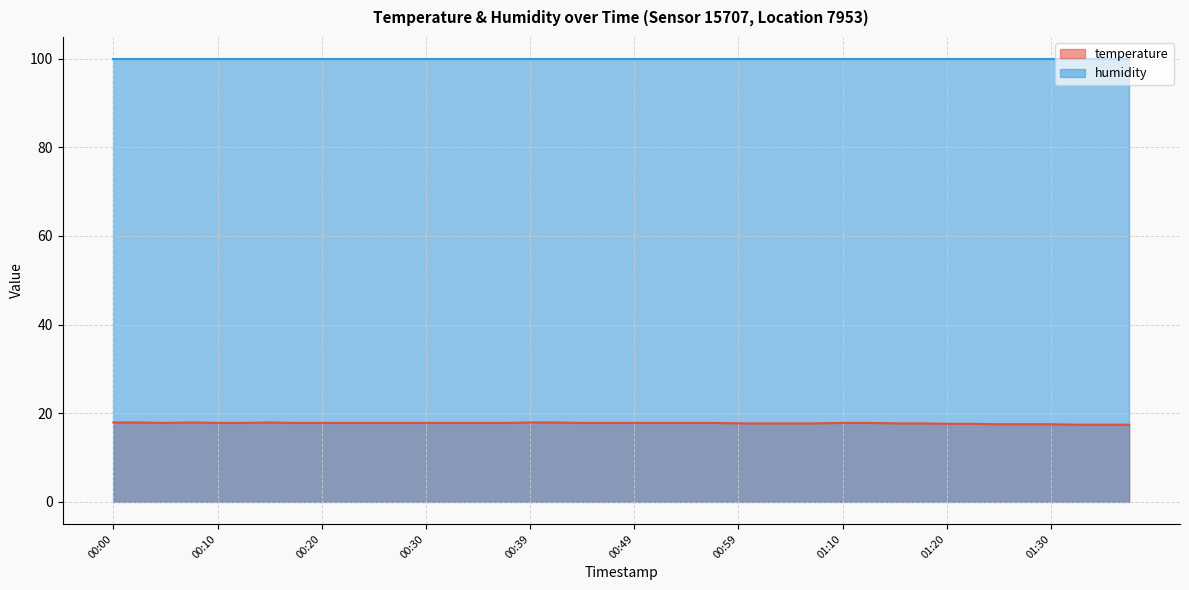

What is the difference between the values at 00:30 and 00:07?

0.1